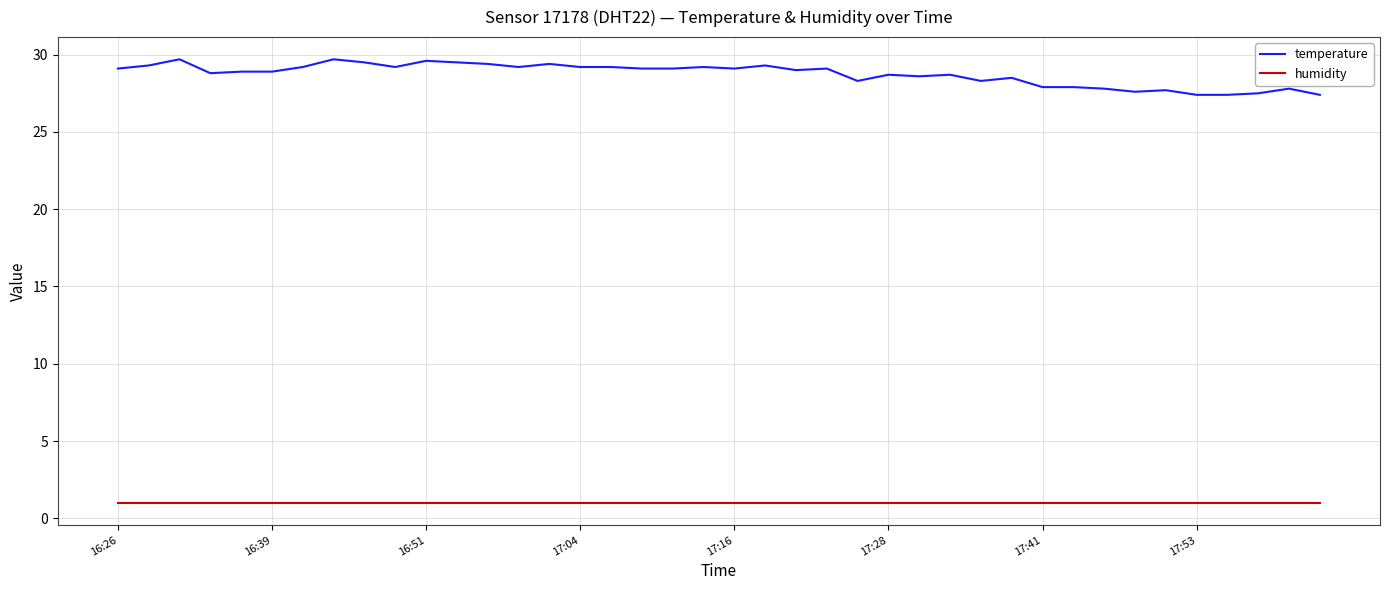

True or false: humidity and temperature intersect in this chart.

False